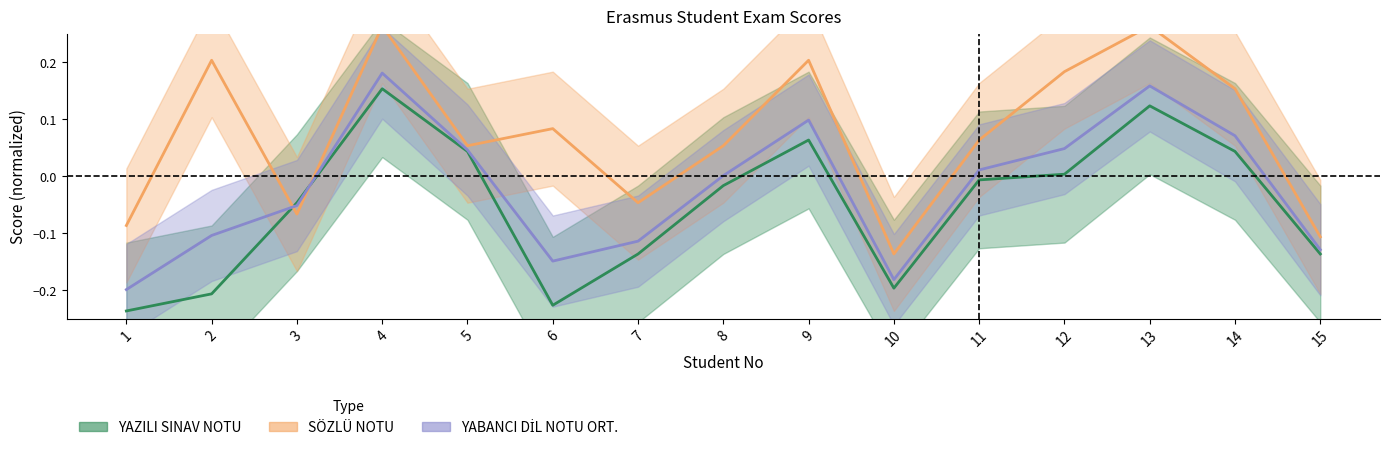

At which label does YAZILI SINAV NOTU first exceed 0?

4